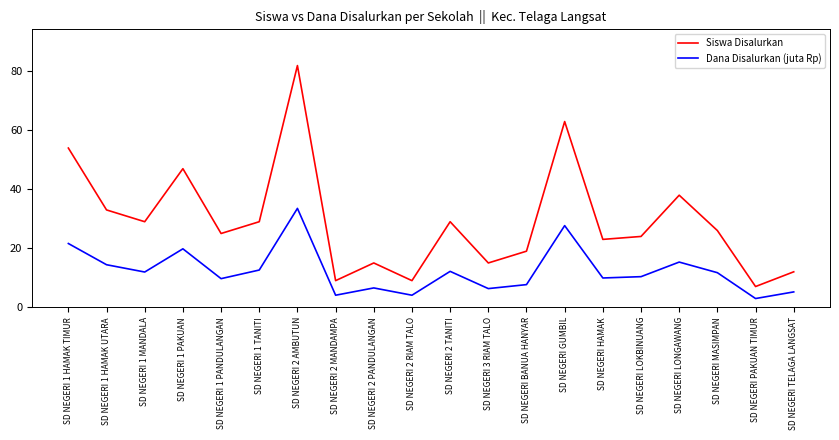

List the series in order of their peak value, highest first.

Siswa Disalurkan, Dana Disalurkan (juta Rp)